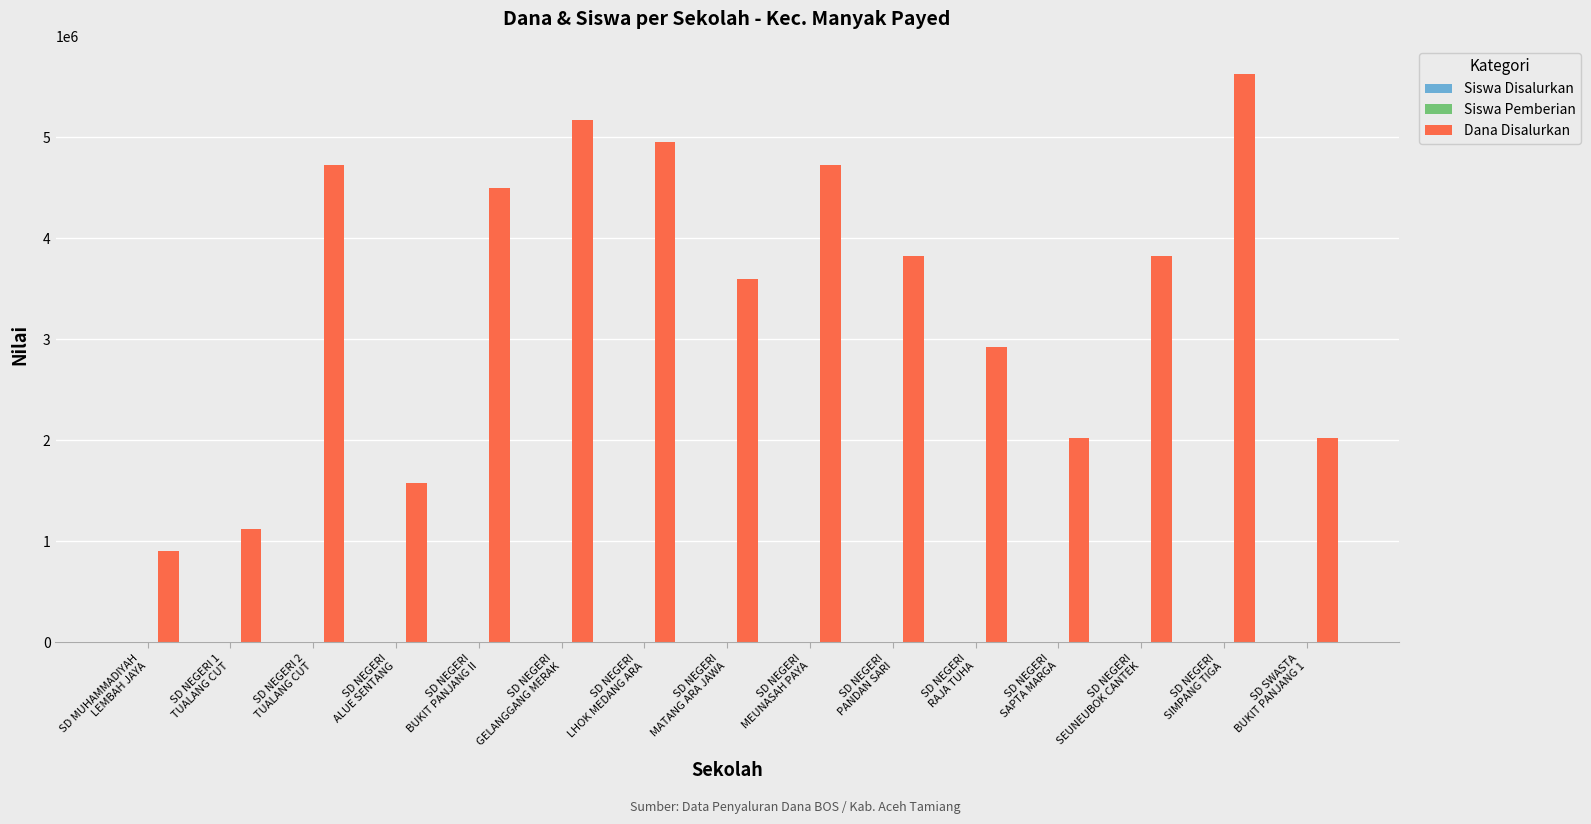

What is the total value across all series at SD NEGERI
BUKIT PANJANG II?

4500040